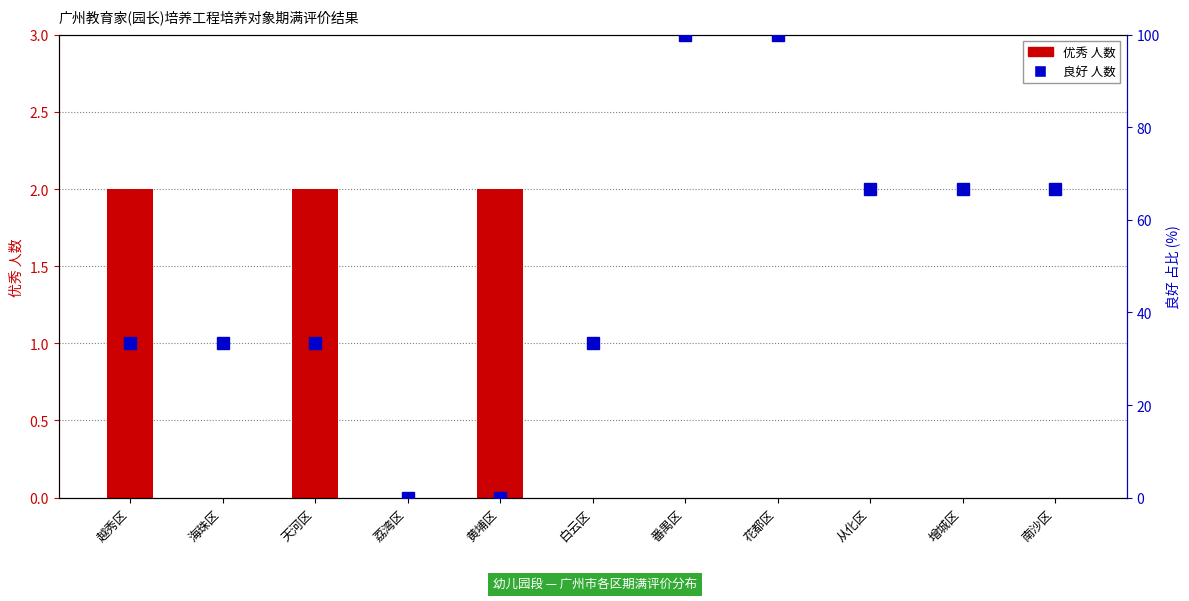

How many values in 良好 are above zero?

9